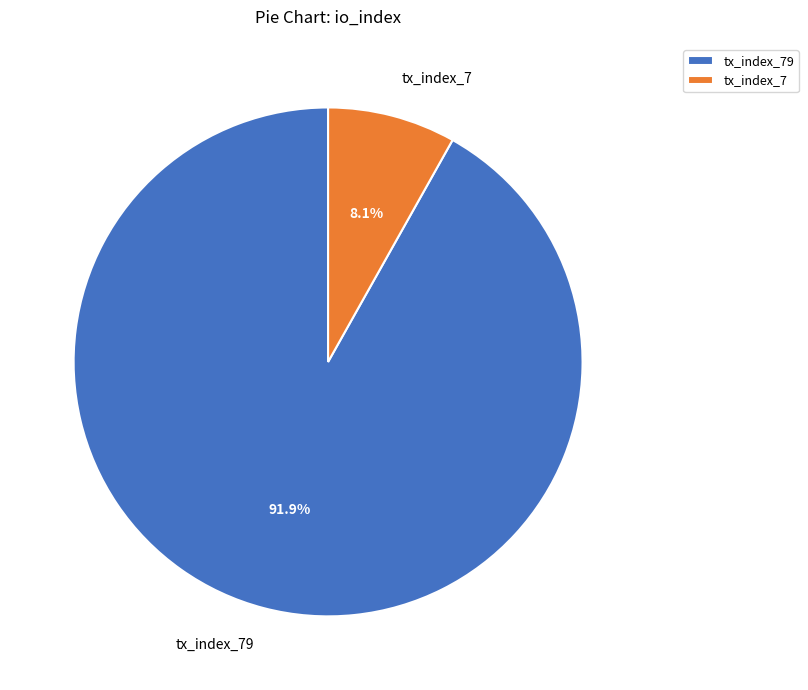

To the nearest percent, what is the difference between the tx_index_7 and tx_index_79 slice percentages?

84%